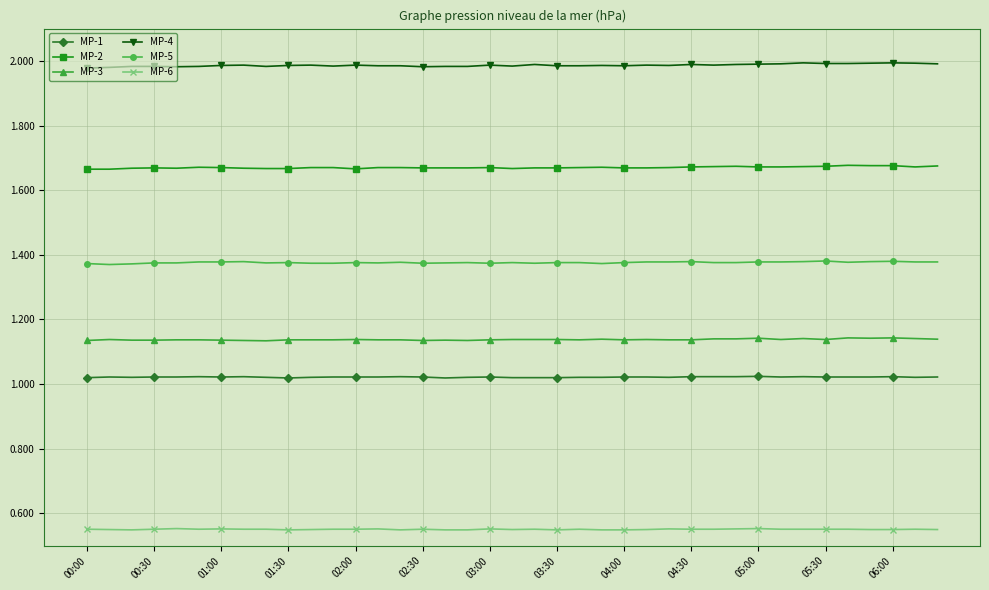

Rank the series by their maximum value, from highest to lowest.

MP-4, MP-2, MP-5, MP-3, MP-1, MP-6